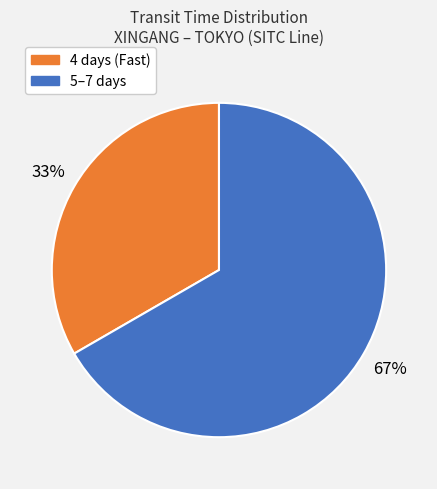

Is there a majority slice in this chart?

Yes